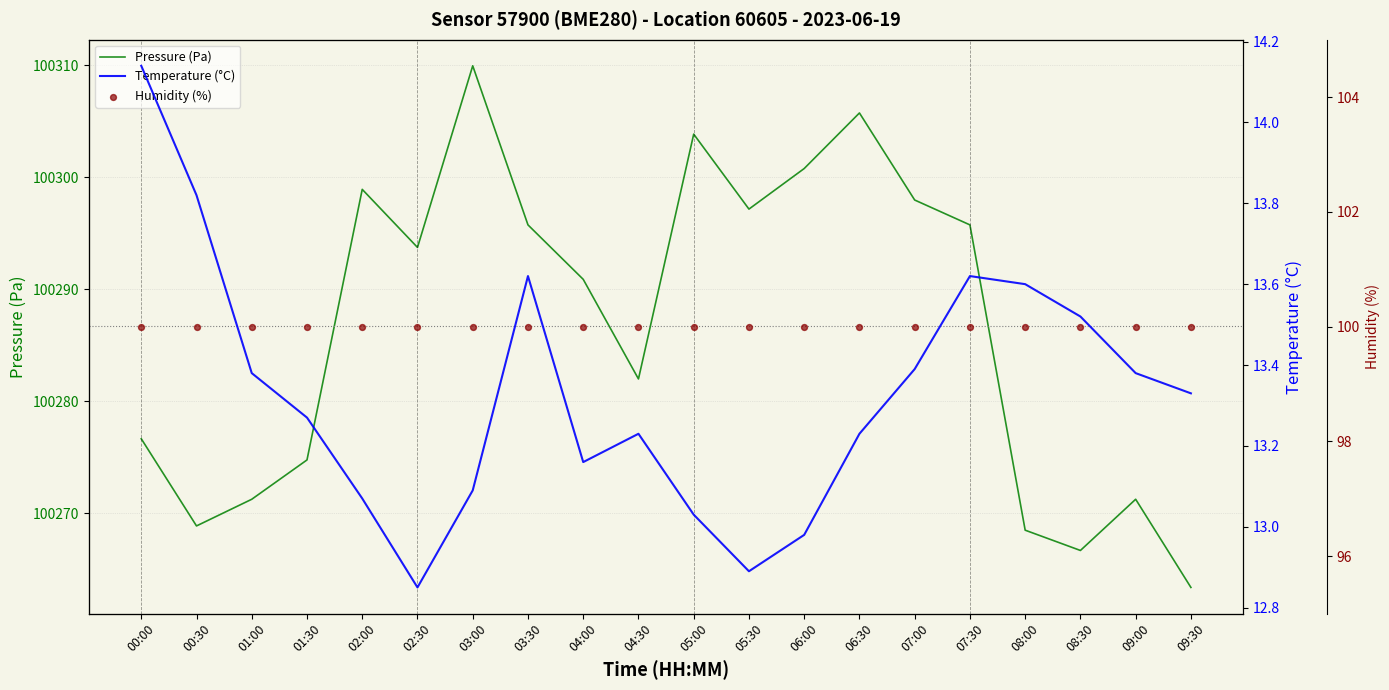

What is the total value across all series at 05:00?

100416.9